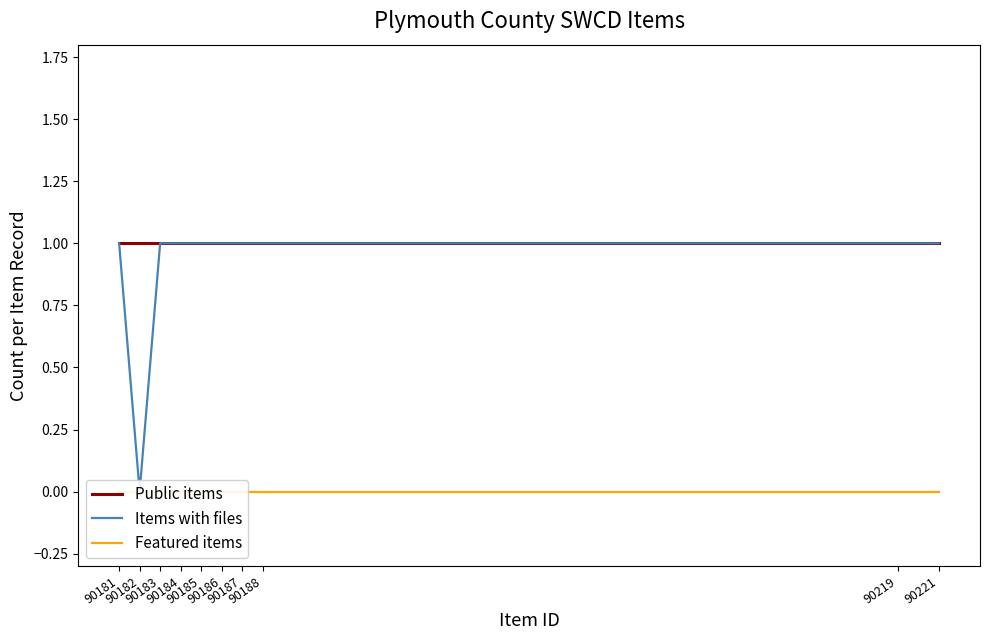

True or false: Featured items has more than 0 interior local peaks.

False